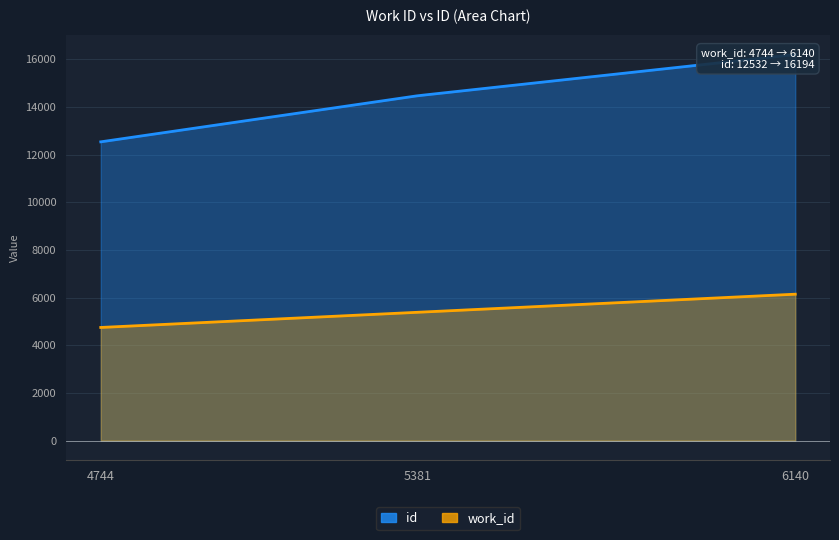

Where is work_id nearest to the value 5442?

5381